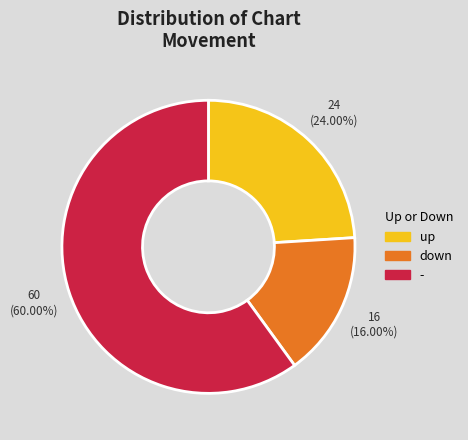

To the nearest percent, what is the difference between the - and up slice percentages?

36%